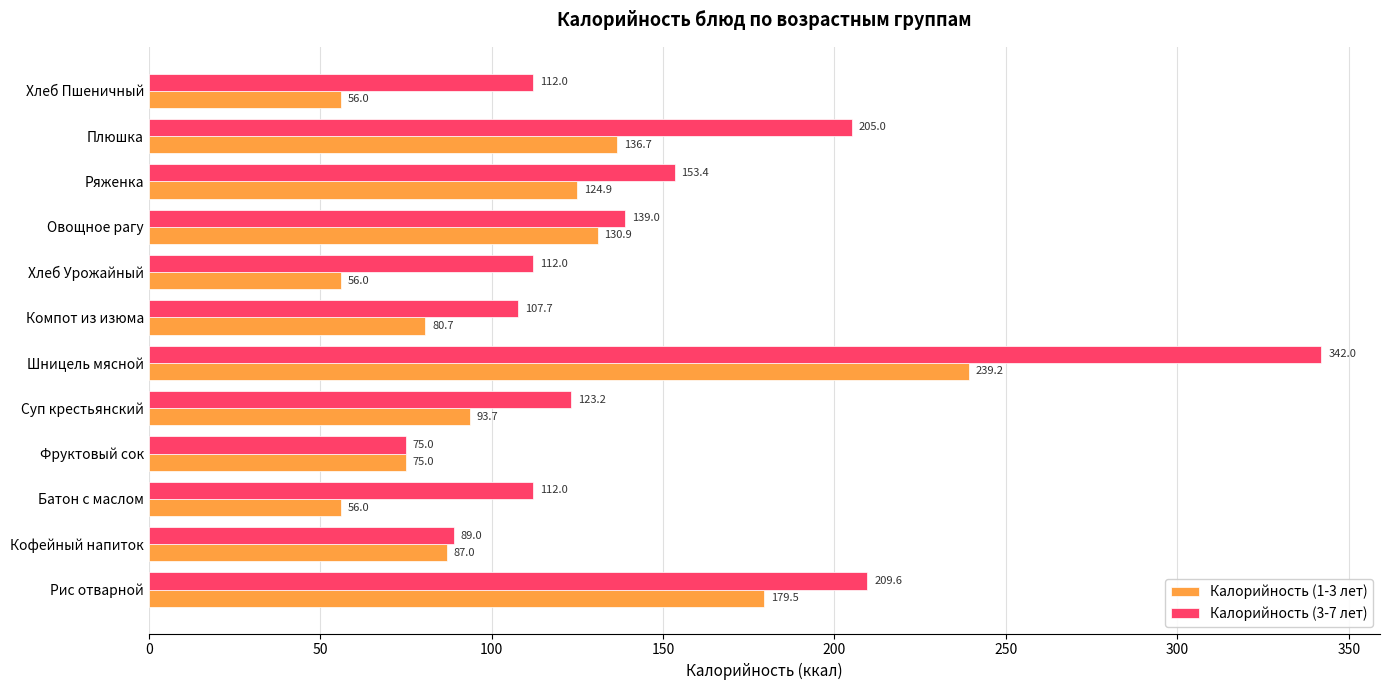

Which category has the highest value across all series?

Шницель мясной